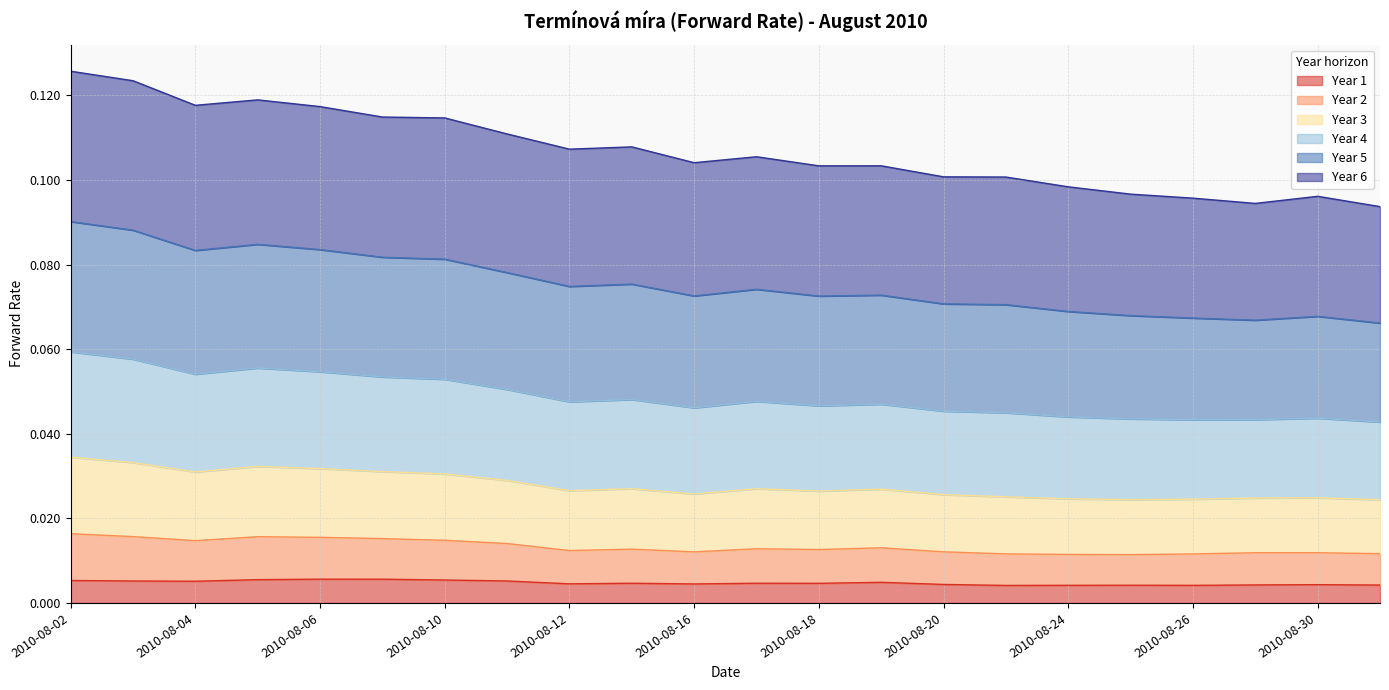

Does the chart have visible grid lines?

Yes